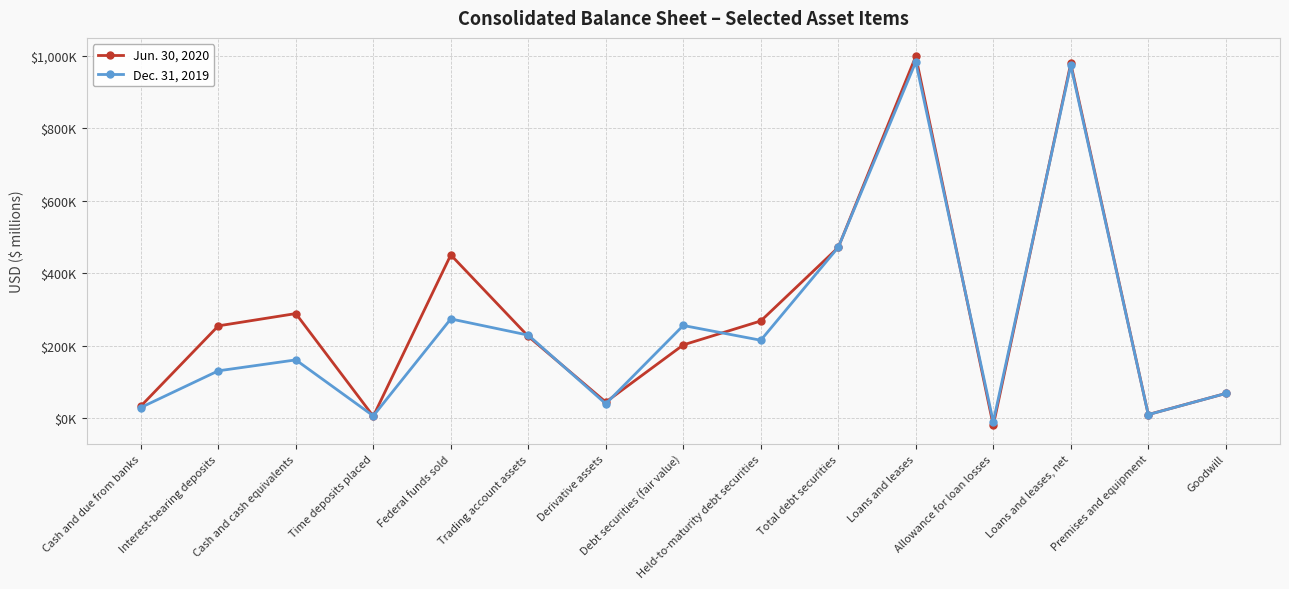

Count the number of data series in this chart.

2